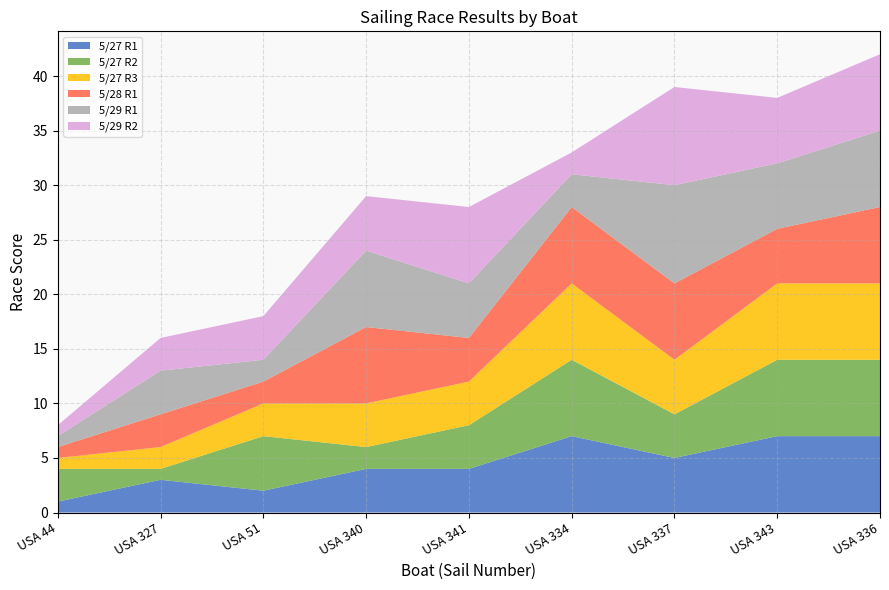

Reading right to left, transcribe all the data shown in this chart.

5/27 R1: USA 336=7	USA 343=7	USA 337=5	USA 334=7	USA 341=4	USA 340=4	USA 51=2	USA 327=3	USA 44=1
5/27 R2: USA 336=7	USA 343=7	USA 337=4	USA 334=7	USA 341=4	USA 340=2	USA 51=5	USA 327=1	USA 44=3
5/27 R3: USA 336=7	USA 343=7	USA 337=5	USA 334=7	USA 341=4	USA 340=4	USA 51=3	USA 327=2	USA 44=1
5/28 R1: USA 336=7	USA 343=5	USA 337=7	USA 334=7	USA 341=4	USA 340=7	USA 51=2	USA 327=3	USA 44=1
5/29 R1: USA 336=7	USA 343=6	USA 337=9	USA 334=3	USA 341=5	USA 340=7	USA 51=2	USA 327=4	USA 44=1
5/29 R2: USA 336=7	USA 343=6	USA 337=9	USA 334=2	USA 341=7	USA 340=5	USA 51=4	USA 327=3	USA 44=1